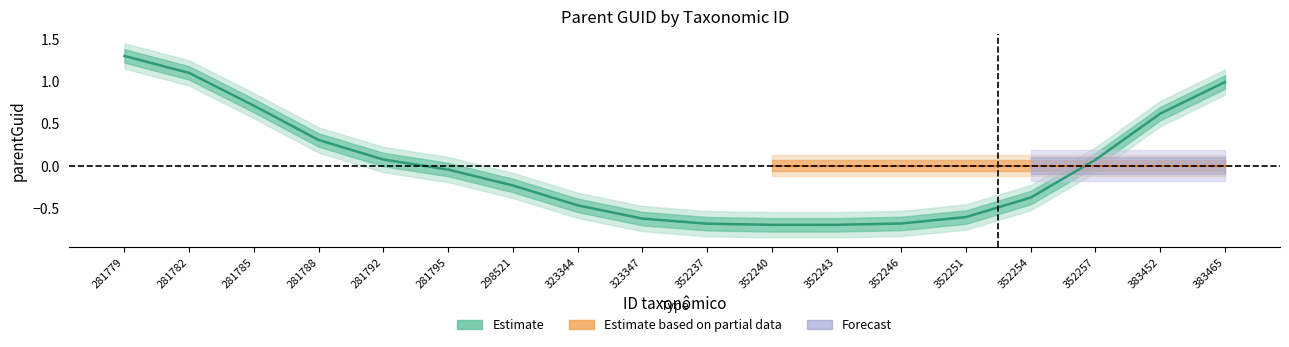

Is this an area chart (filled region under the line)?

No